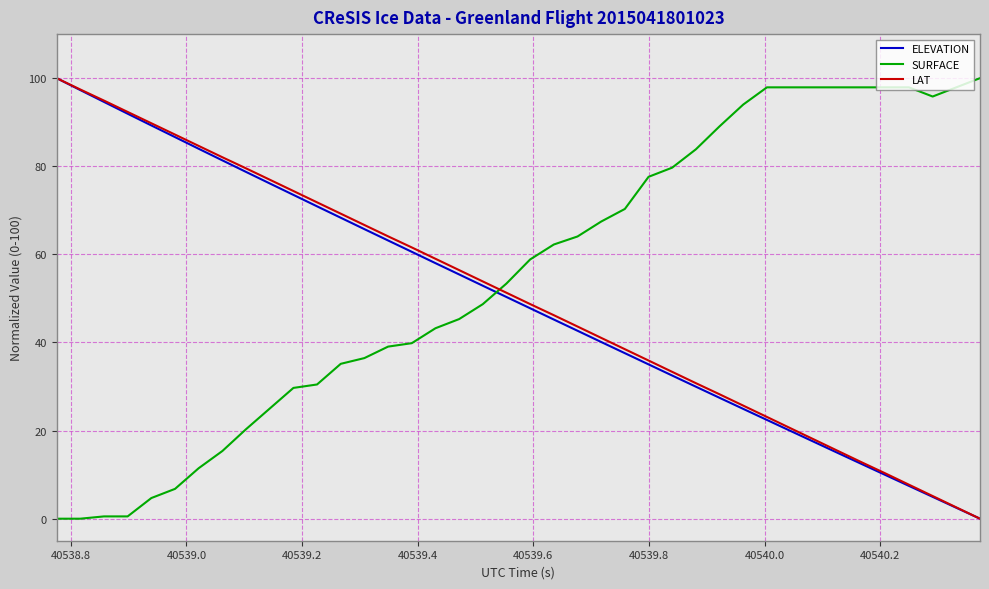

What is the difference between the maximum and second lowest values in the LAT series?

97.4